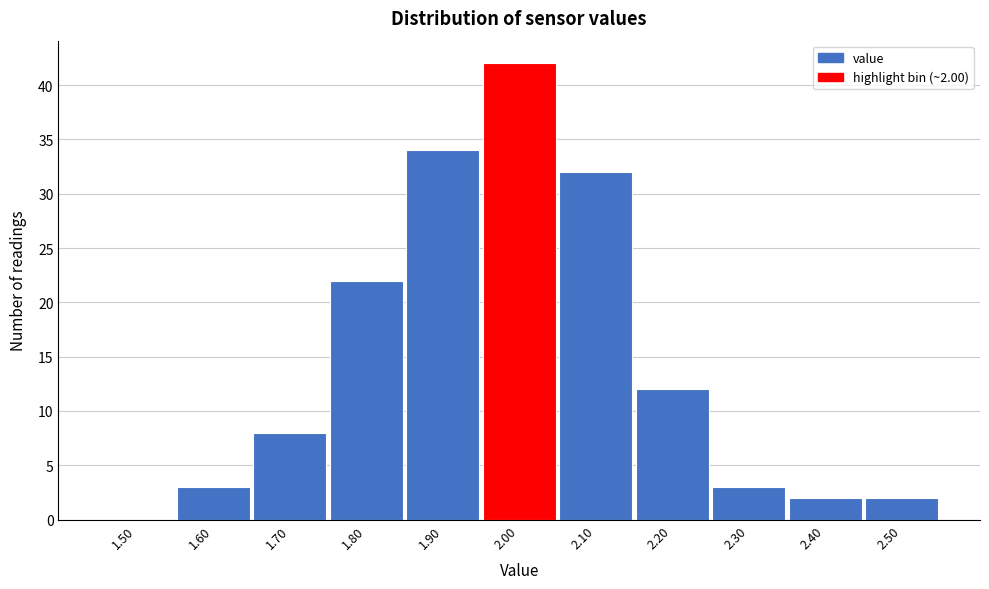

Reading left to right, what are all the values shown in this chart?

1.50=0	1.60=3	1.70=8	1.80=22	1.90=34	2.00=42	2.10=32	2.20=12	2.30=3	2.40=2	2.50=2